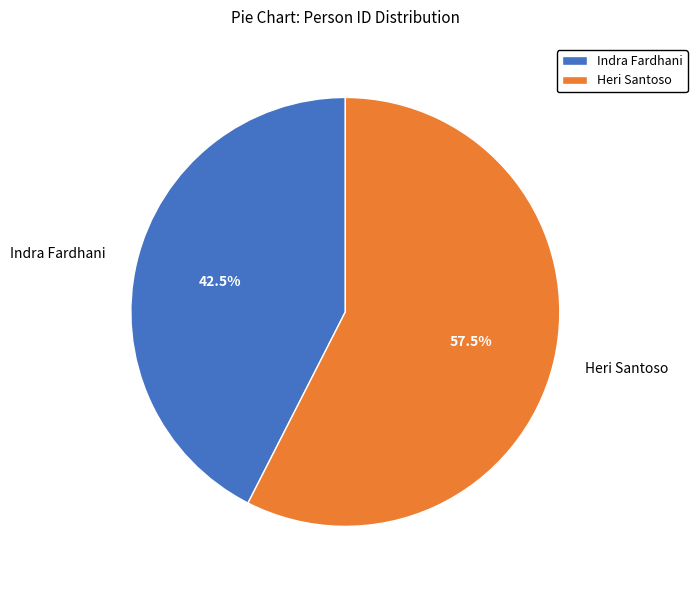

How many segments does this pie chart have?

2